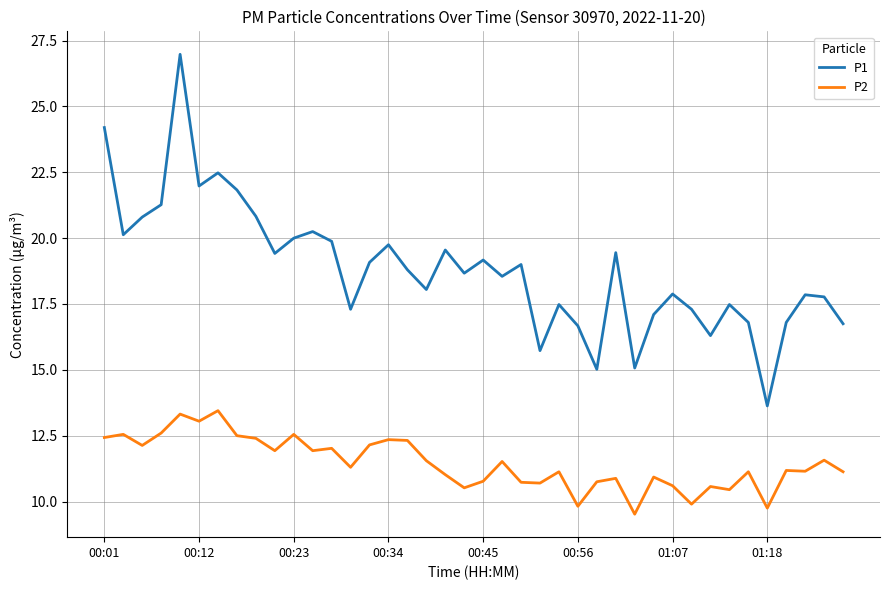

What is the maximum value shown in the chart?

27.0